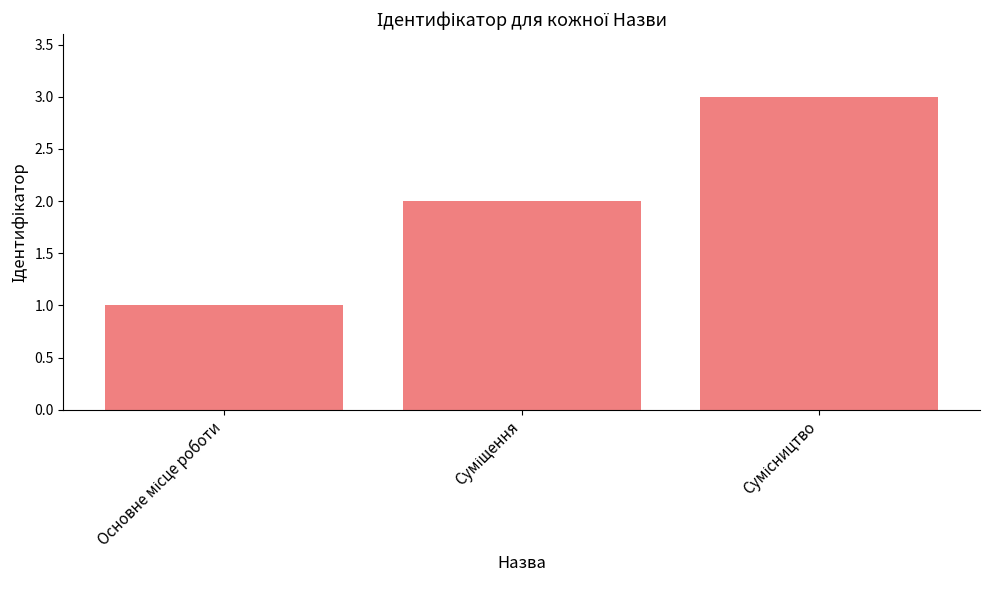

What is the maximum value shown in the chart?

3